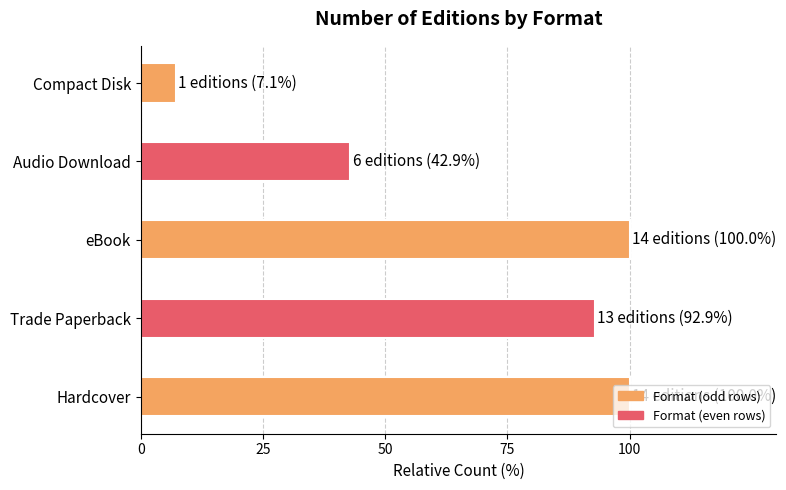

What is the maximum value shown in the chart?

100.0